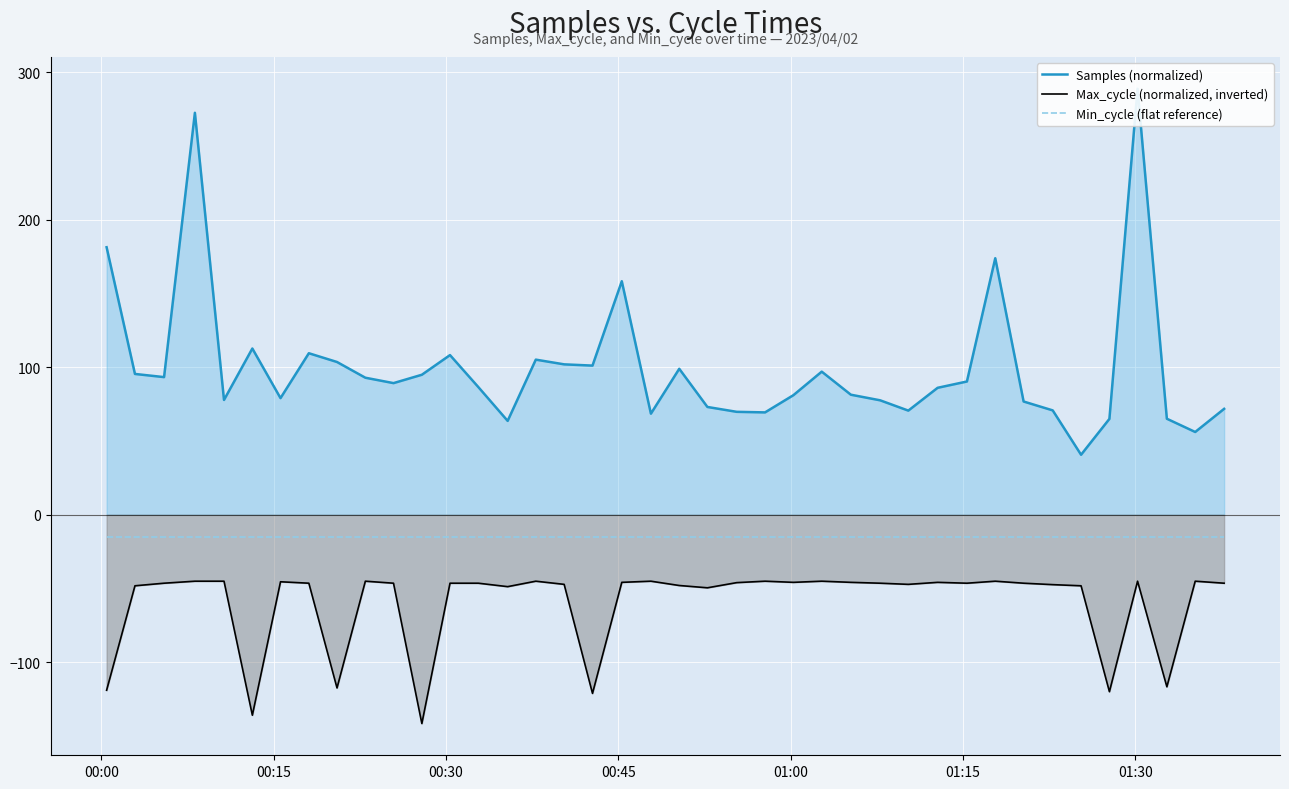

True or false: Max_cycle (normalized, inverted) and Min_cycle (flat reference) intersect in this chart.

False